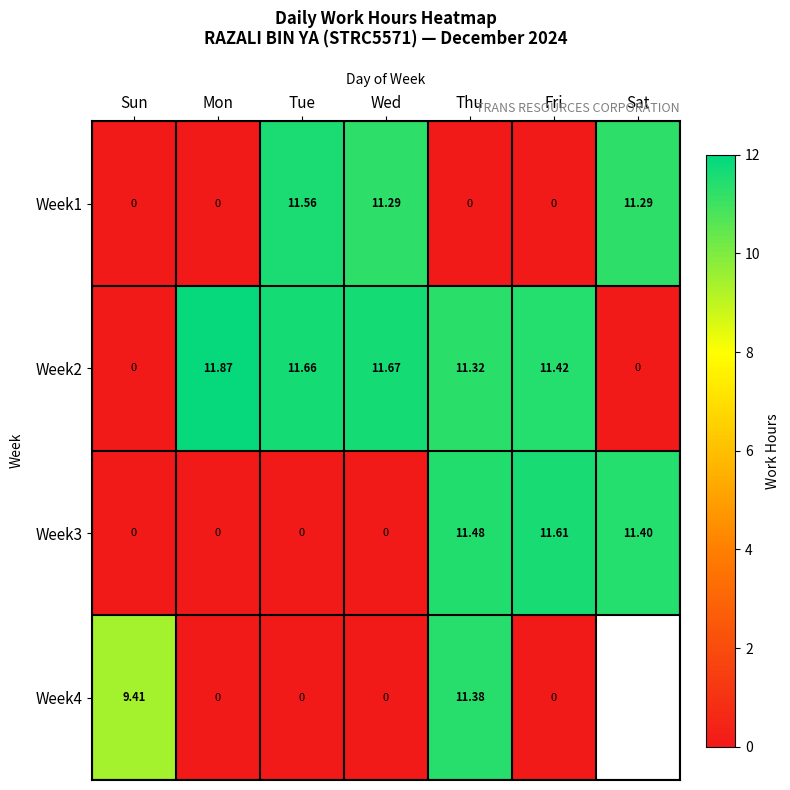

What is the difference between the highest and lowest values at Sat?

11.4